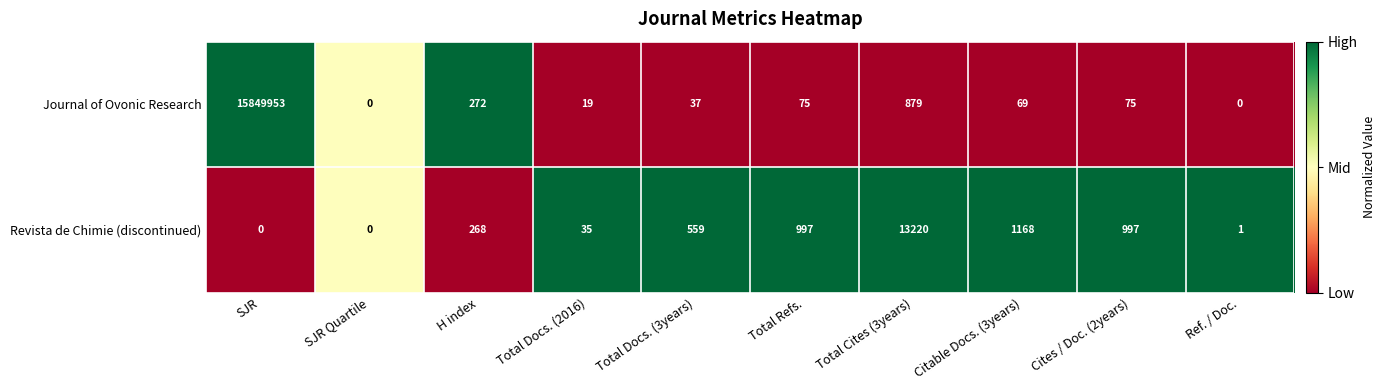

What is the greatest value displayed?

15849953